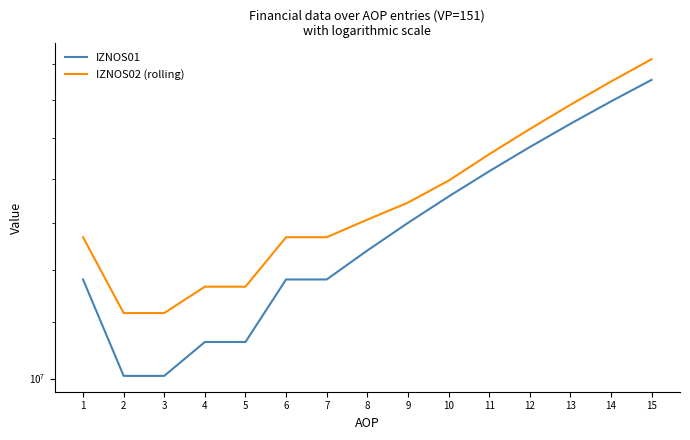

Rank the series by their average value, from highest to lowest.

IZNOS02 (rolling), IZNOS01